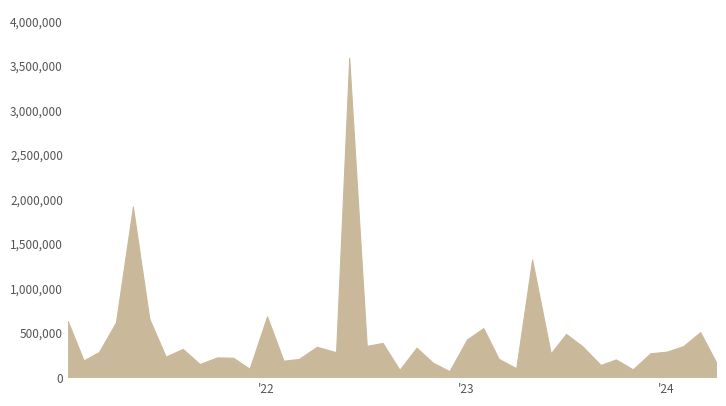

What is the greatest value displayed?

3588389